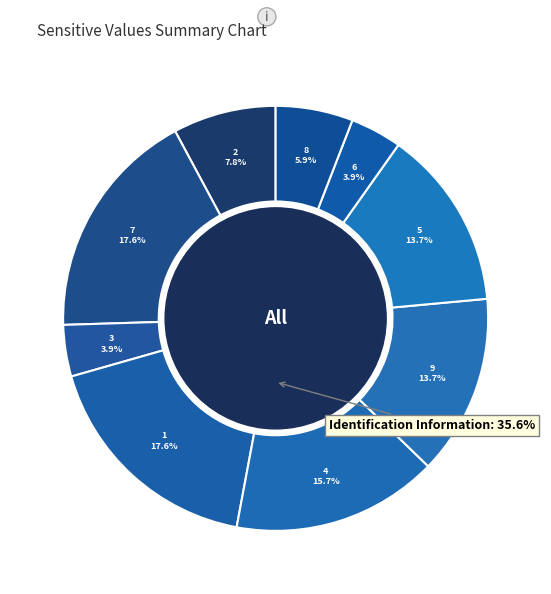

Rank the categories by value from highest to lowest.

7, 1, 4, 9, 5, 2, 8, 3, 6